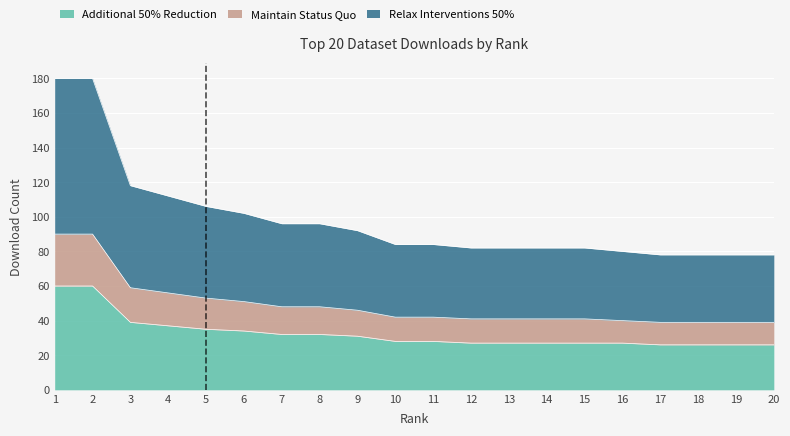

The Additional 50% Reduction series shows 38 at 14. True or false?

False